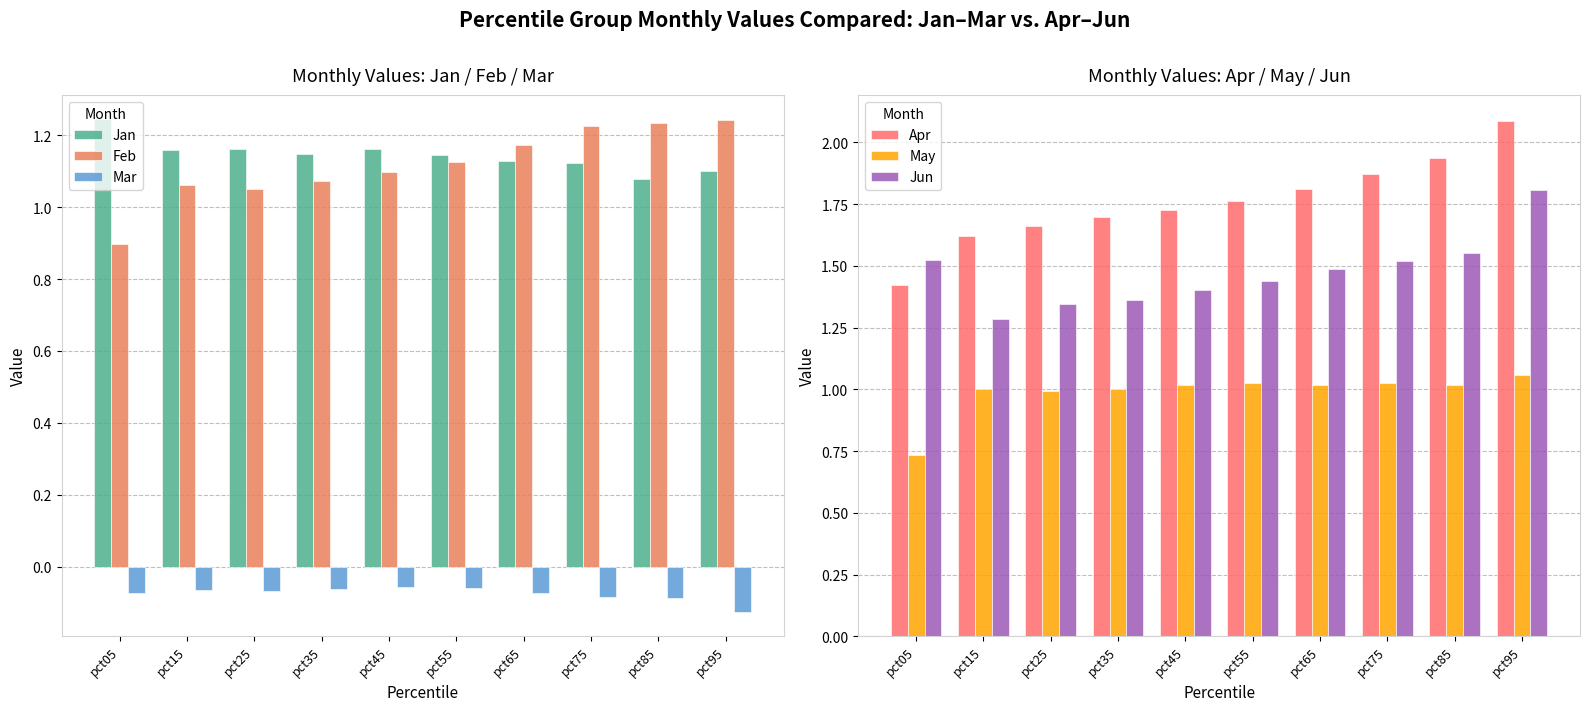

The May series shows 0.7 at pct95. True or false?

False